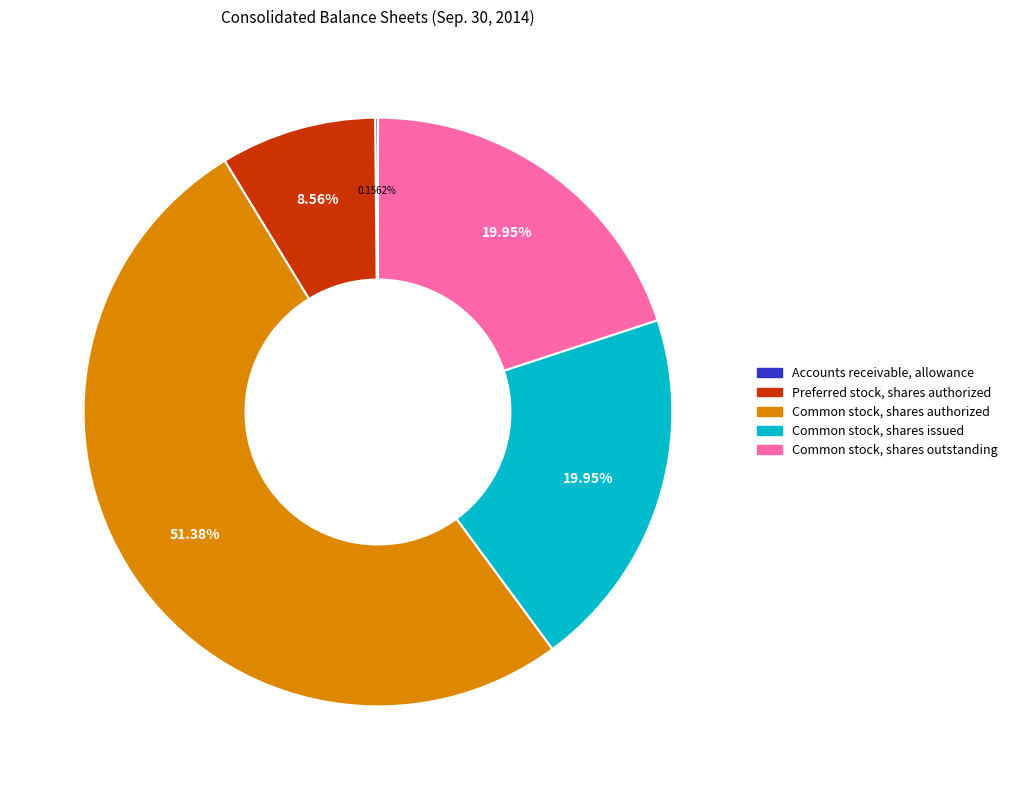

To the nearest percent, what is the difference between the largest and smallest slice percentages?

51%